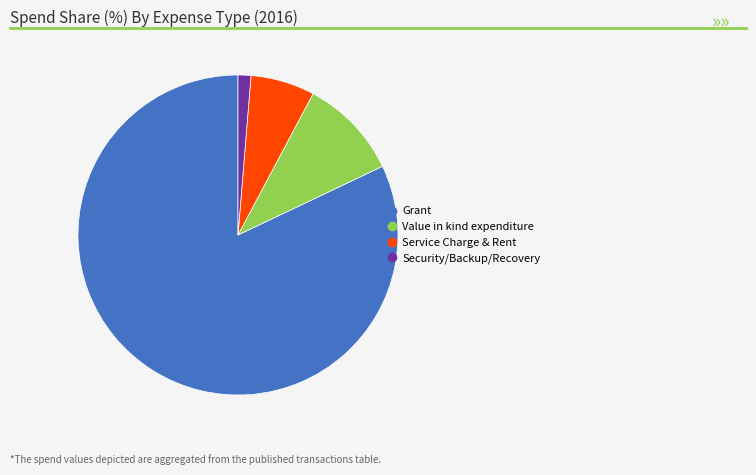

Approximately how many times larger is the value at Grant compared to Value in kind expenditure?

8.1